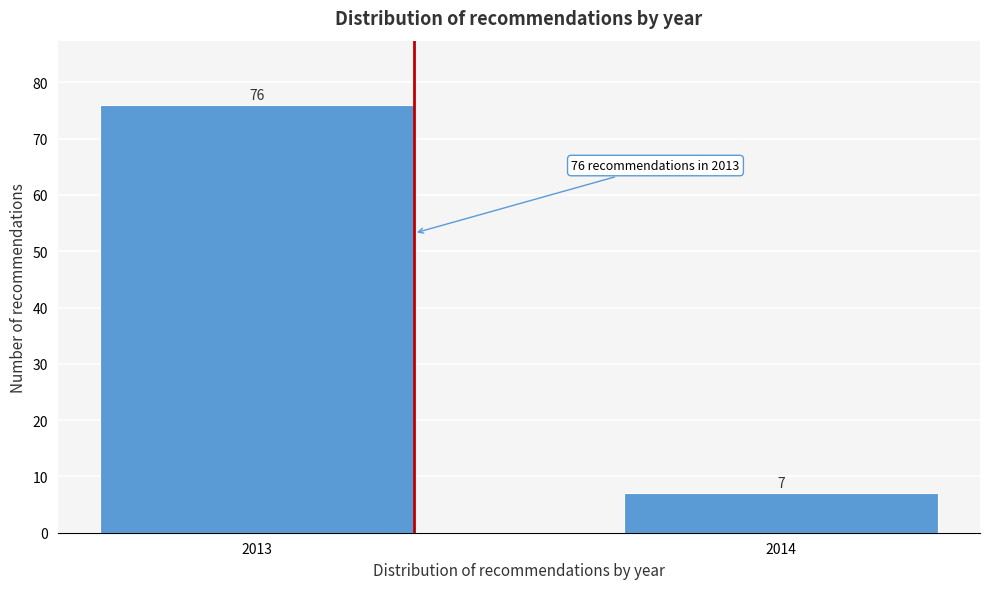

Reading left to right, extract all data points from this chart.

2013=76	2014=7